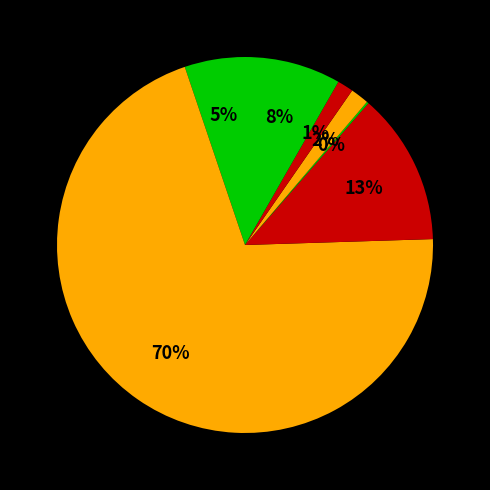

Count the number of slices in the pie.

7